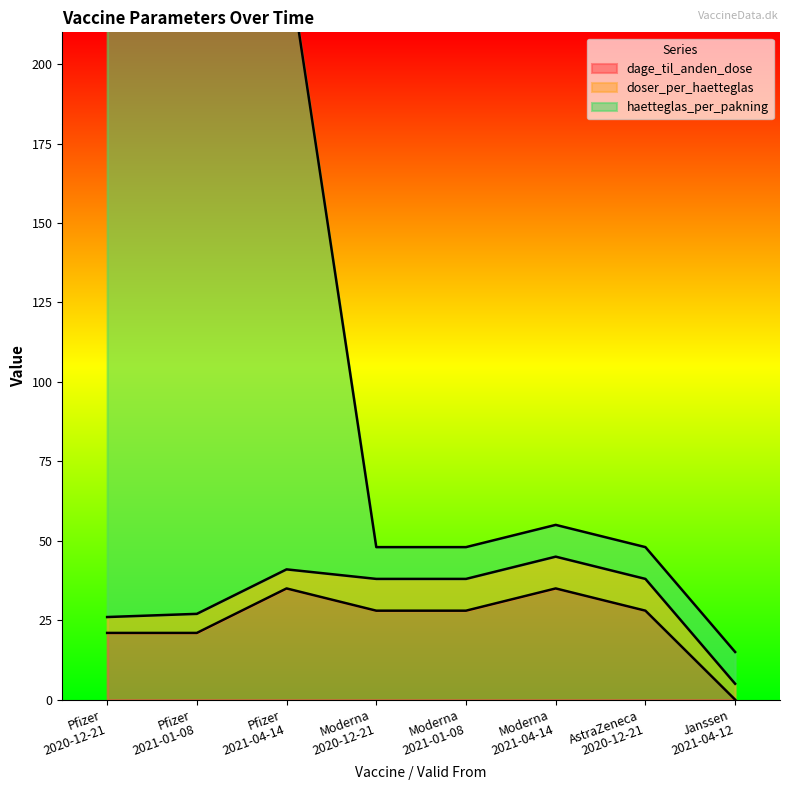

Is the value of dage_til_anden_dose at Moderna
2021-01-08 greater than the value of haetteglas_per_pakning at Janssen
2021-04-12?

Yes